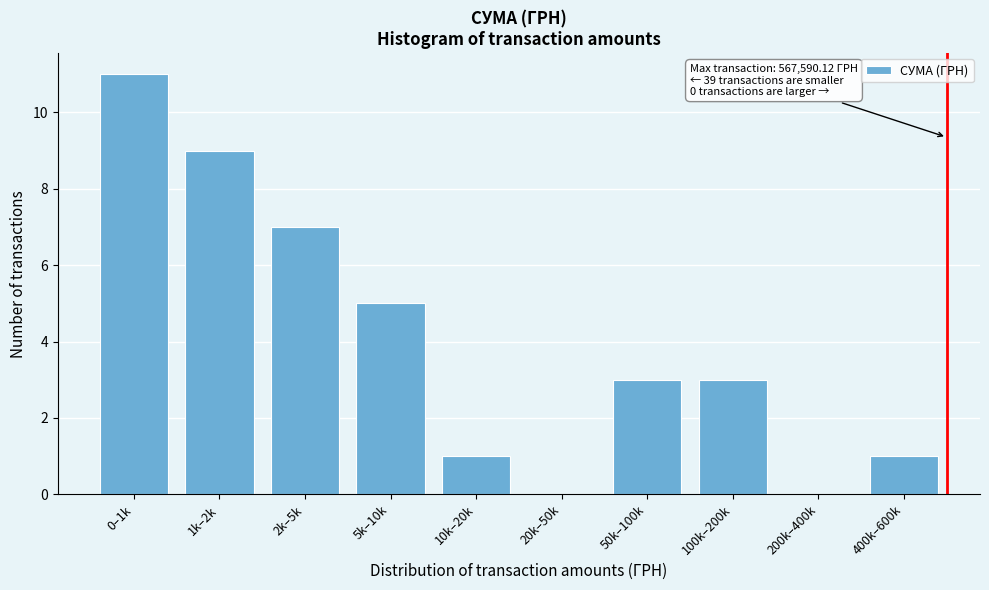

Reading left to right, list all the values displayed in this chart.

0–1k=11	1k–2k=9	2k–5k=7	5k–10k=5	10k–20k=1	20k–50k=0	50k–100k=3	100k–200k=3	200k–400k=0	400k–600k=1